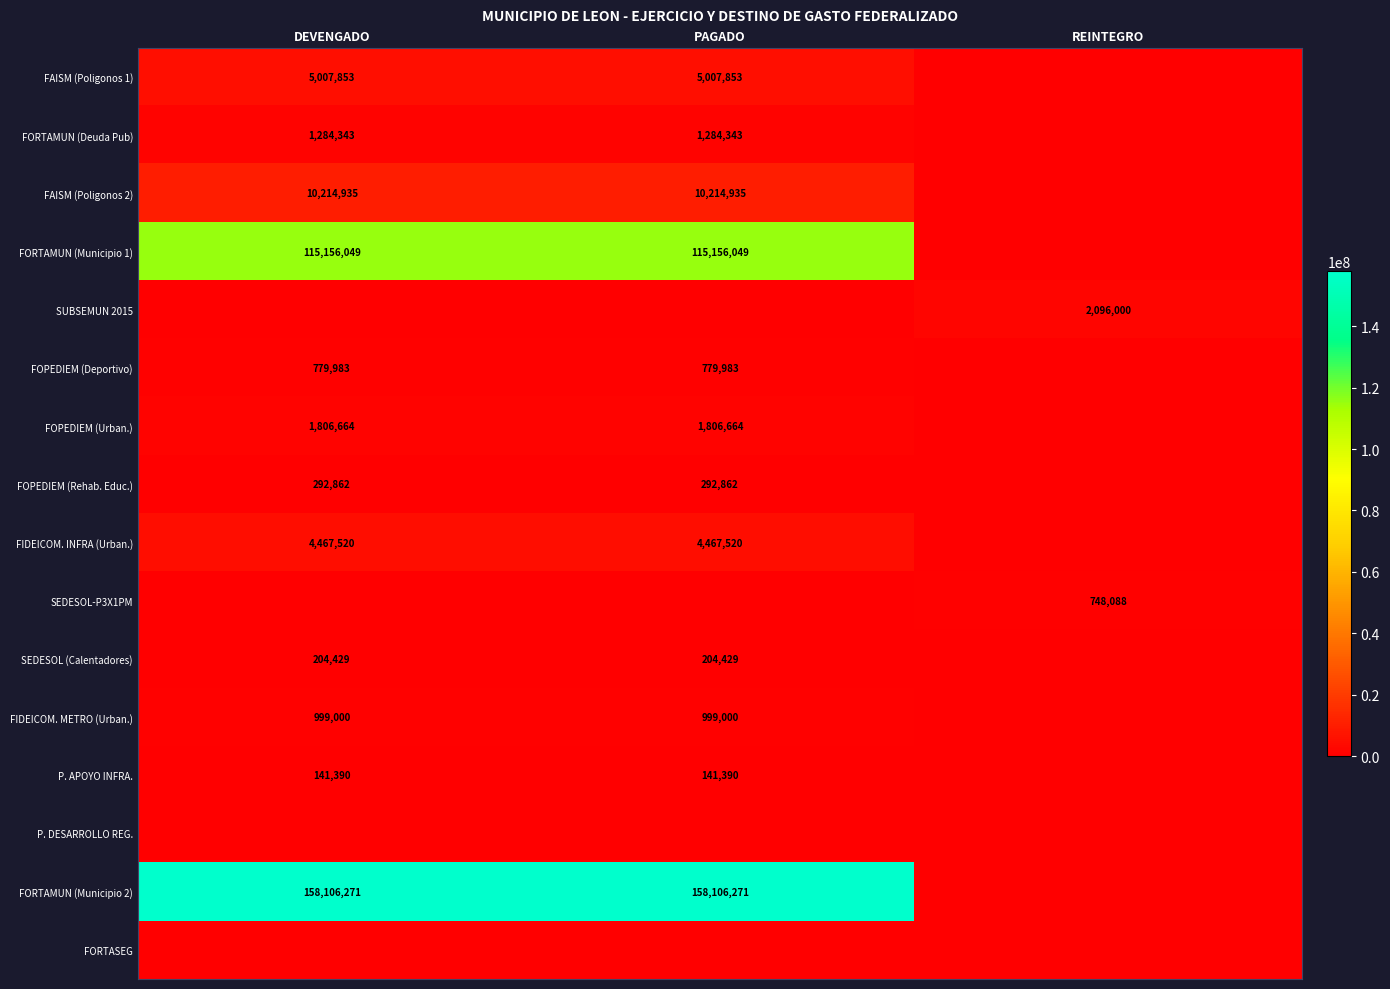

Is it true that FOPEDIEM (Deportivo) equals 455158 at DEVENGADO?

False